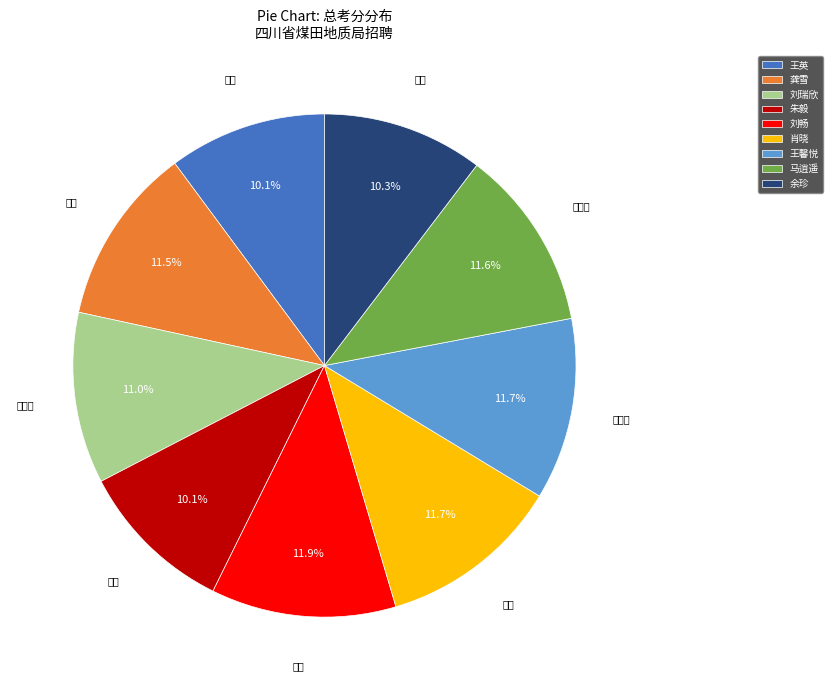

How many segments does this pie chart have?

9